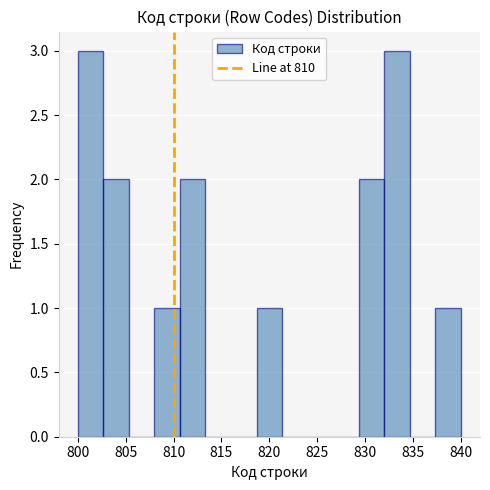

Reading left to right, list every bar in this chart as the range it spans on the x-axis followed by its height. Neither the bar edges nor the heights are printed on the chart, so give them approximately, as read against the axes.

800.0 to 802.5: 3
802.5 to 805.5: 2
805.5 to 808.0: 0
808.0 to 810.5: 1
810.5 to 813.5: 2
813.5 to 816.0: 0
816.0 to 818.5: 0
818.5 to 821.5: 1
821.5 to 824.0: 0
824.0 to 826.5: 0
826.5 to 829.5: 0
829.5 to 832.0: 2
832.0 to 834.5: 3
834.5 to 837.5: 0
837.5 to 840.0: 1